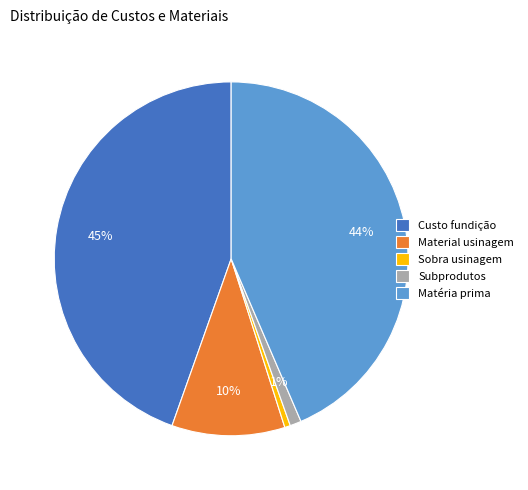

True or false: Custo fundição accounts for 36% of the total.

False